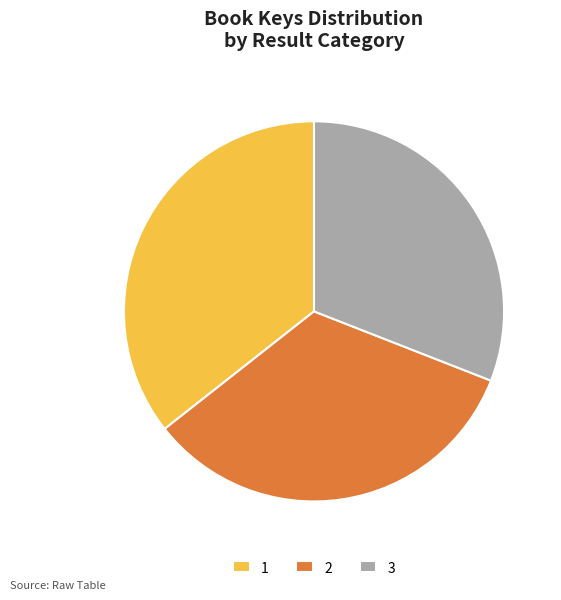

Is there a majority slice in this chart?

No